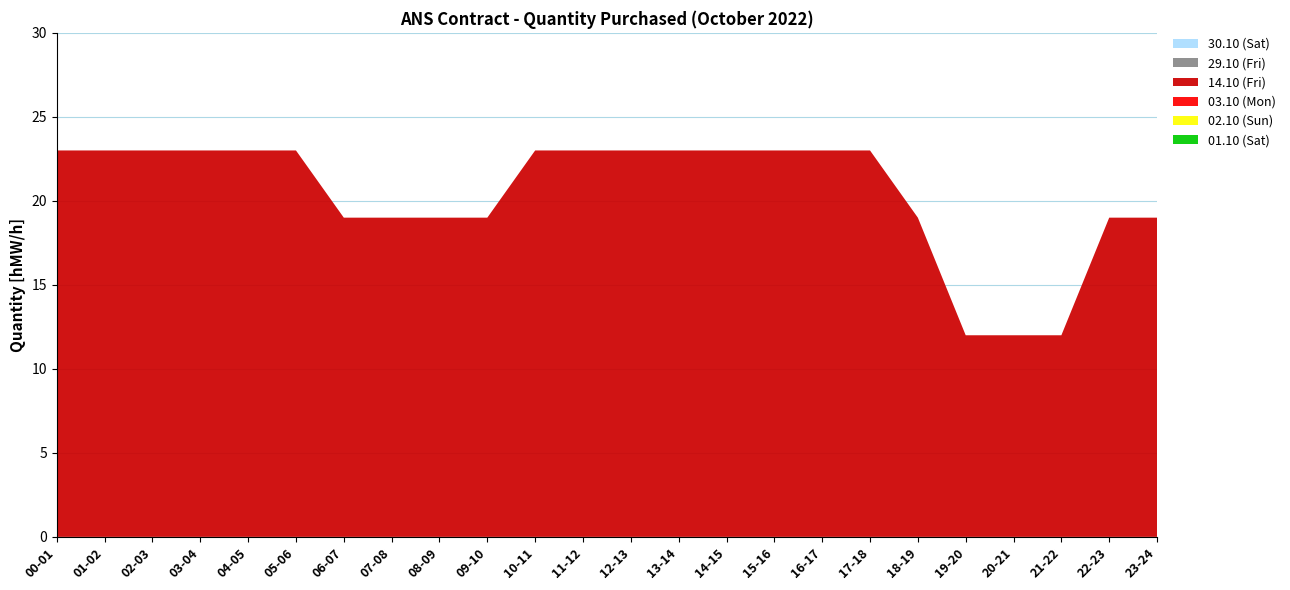

Reading left to right, what are all the values shown in this chart?

01.10 (Sat): 00-01=0	01-02=0	02-03=0	03-04=0	04-05=0	05-06=0	06-07=0	07-08=0	08-09=0	09-10=0	10-11=0	11-12=0	12-13=0	13-14=0	14-15=0	15-16=0	16-17=0	17-18=0	18-19=0	19-20=0	20-21=0	21-22=0	22-23=0	23-24=0
02.10 (Sun): 00-01=0	01-02=0	02-03=0	03-04=0	04-05=0	05-06=0	06-07=0	07-08=0	08-09=0	09-10=0	10-11=0	11-12=0	12-13=0	13-14=0	14-15=0	15-16=0	16-17=0	17-18=0	18-19=0	19-20=0	20-21=0	21-22=0	22-23=0	23-24=0
03.10 (Mon): 00-01=0	01-02=0	02-03=0	03-04=0	04-05=0	05-06=0	06-07=0	07-08=0	08-09=0	09-10=0	10-11=0	11-12=0	12-13=0	13-14=0	14-15=0	15-16=0	16-17=0	17-18=0	18-19=0	19-20=0	20-21=0	21-22=0	22-23=0	23-24=0
14.10 (Fri): 00-01=23	01-02=23	02-03=23	03-04=23	04-05=23	05-06=23	06-07=19	07-08=19	08-09=19	09-10=19	10-11=23	11-12=23	12-13=23	13-14=23	14-15=23	15-16=23	16-17=23	17-18=23	18-19=19	19-20=12	20-21=12	21-22=12	22-23=19	23-24=19
29.10 (Fri): 00-01=0	01-02=0	02-03=0	03-04=0	04-05=0	05-06=0	06-07=0	07-08=0	08-09=0	09-10=0	10-11=0	11-12=0	12-13=0	13-14=0	14-15=0	15-16=0	16-17=0	17-18=0	18-19=0	19-20=0	20-21=0	21-22=0	22-23=0	23-24=0
30.10 (Sat): 00-01=0	01-02=0	02-03=0	03-04=0	04-05=0	05-06=0	06-07=0	07-08=0	08-09=0	09-10=0	10-11=0	11-12=0	12-13=0	13-14=0	14-15=0	15-16=0	16-17=0	17-18=0	18-19=0	19-20=0	20-21=0	21-22=0	22-23=0	23-24=0